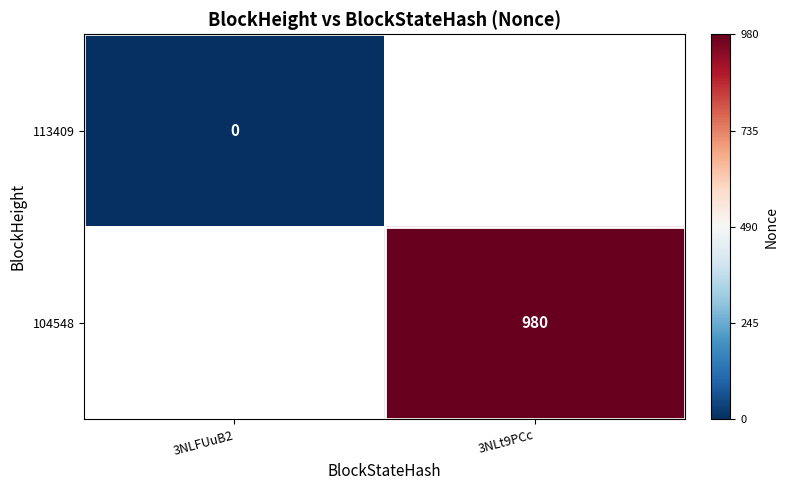

Is it true that 104548 equals 980 at 3NLt9PCc?

True